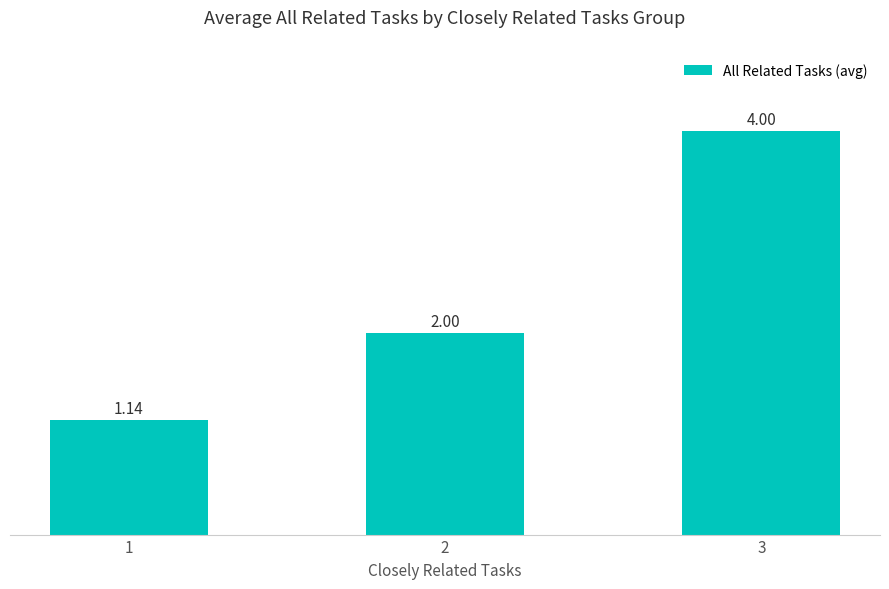

Between 1 and 3, which is larger?

3